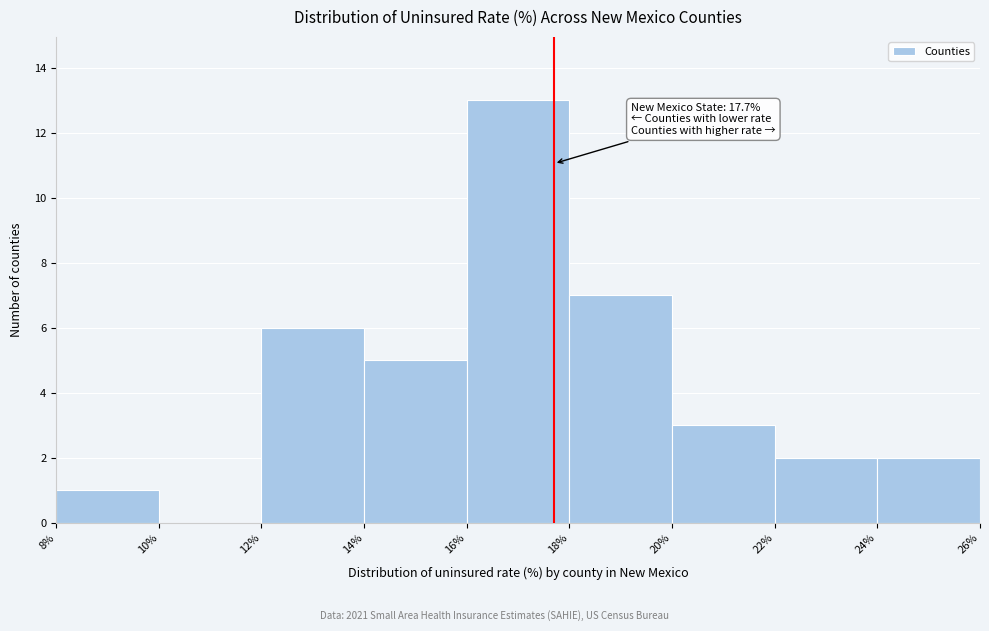

Which range on the x-axis has the tallest bar?

16% to 18%